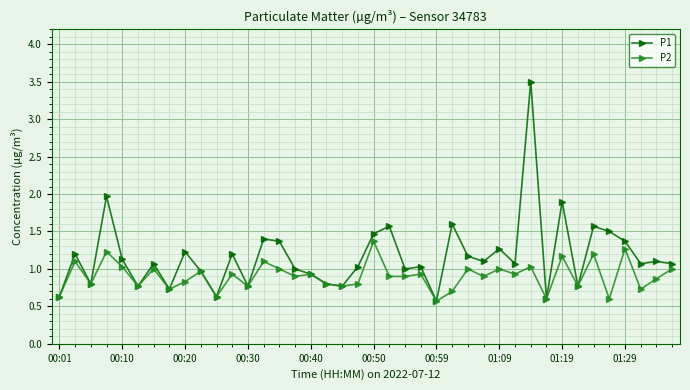

True or false: P2 has more than 0 interior local peaks.

True